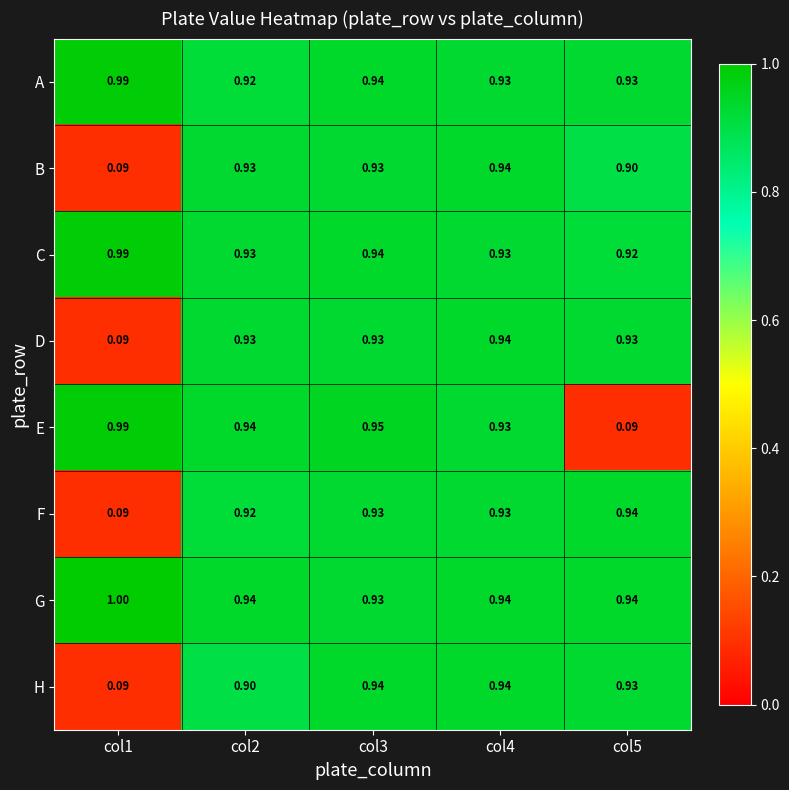

What is the total value across all series at col5?

6.6